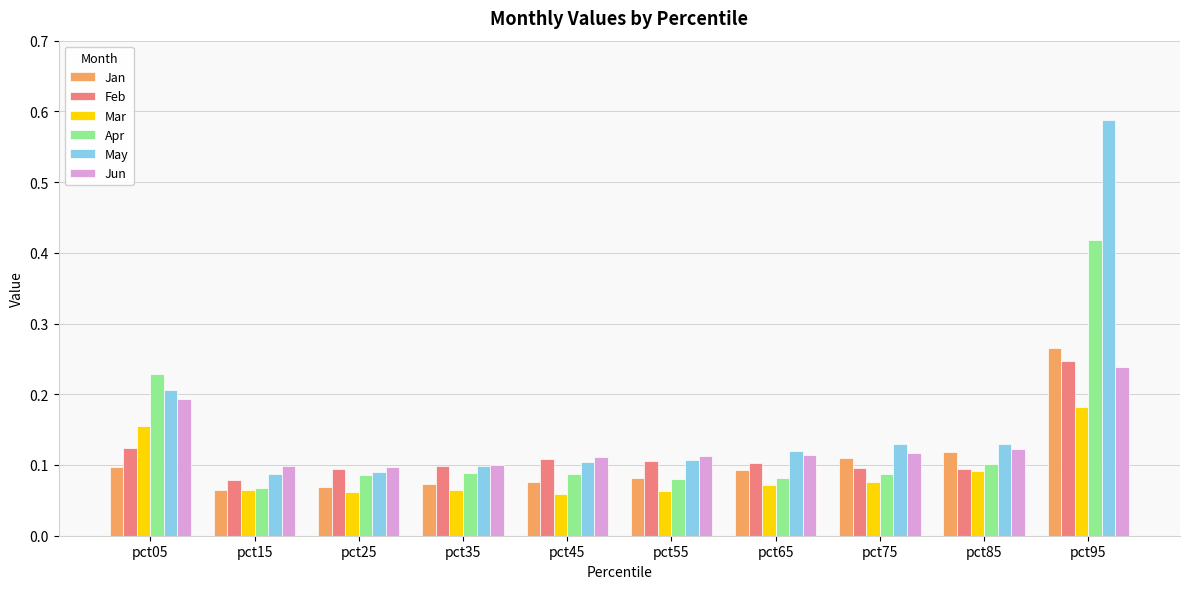

How many distinct data groups are displayed?

6